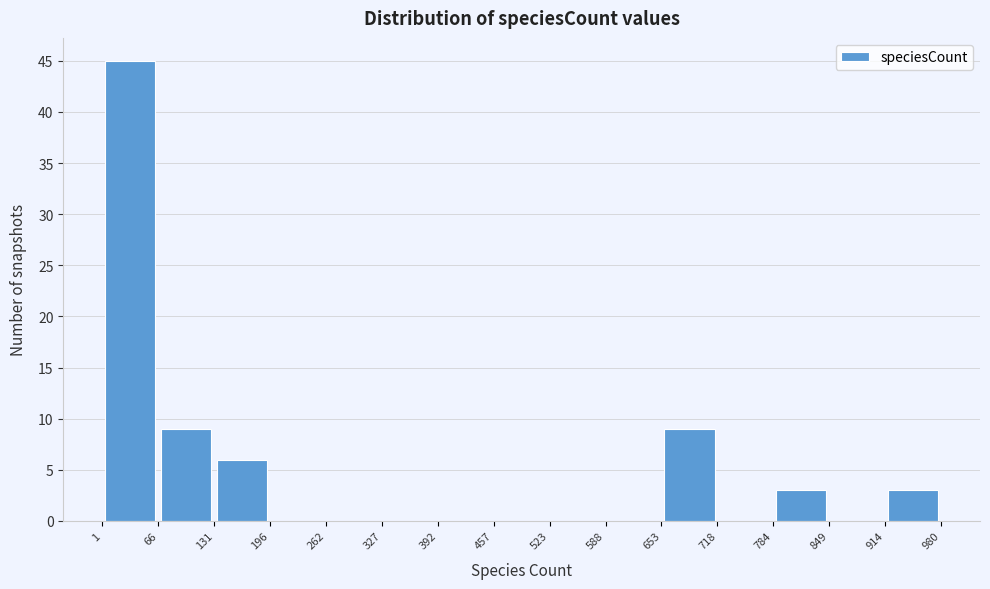

Reading left to right, list every bar in this chart as the range it spans on the x-axis followed by its height. The values are not printed on the chart, so give them approximately, as read against the axis.

1 to 66: 45
66 to 131: 9
131 to 196: 6
196 to 262: 0
262 to 327: 0
327 to 392: 0
392 to 457: 0
457 to 523: 0
523 to 588: 0
588 to 653: 0
653 to 718: 9
718 to 784: 0
784 to 849: 3
849 to 914: 0
914 to 980: 3